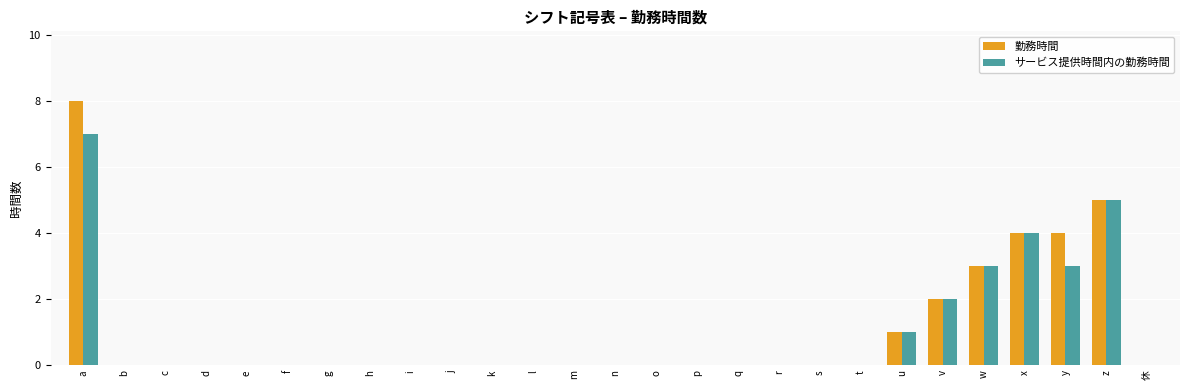

Reading right to left, what are all the values shown in this chart?

勤務時間: 休=0	z=5	y=4	x=4	w=3	v=2	u=1	t=0	s=0	r=0	q=0	p=0	o=0	n=0	m=0	l=0	k=0	j=0	i=0	h=0	g=0	f=0	e=0	d=0	c=0	b=0	a=8
サービス提供時間内の勤務時間: 休=0	z=5	y=3	x=4	w=3	v=2	u=1	t=0	s=0	r=0	q=0	p=0	o=0	n=0	m=0	l=0	k=0	j=0	i=0	h=0	g=0	f=0	e=0	d=0	c=0	b=0	a=7